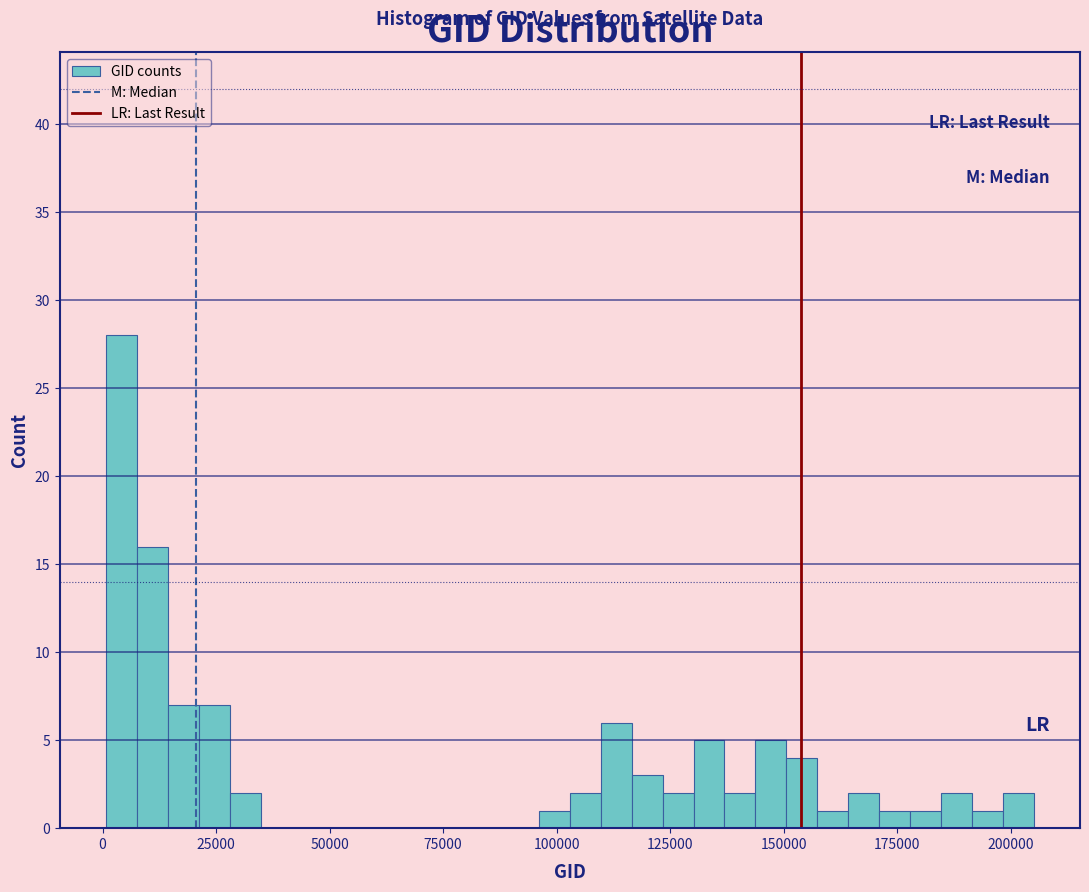

Read against the x-axis, roughly where is the centre of the tallest bar?

5000